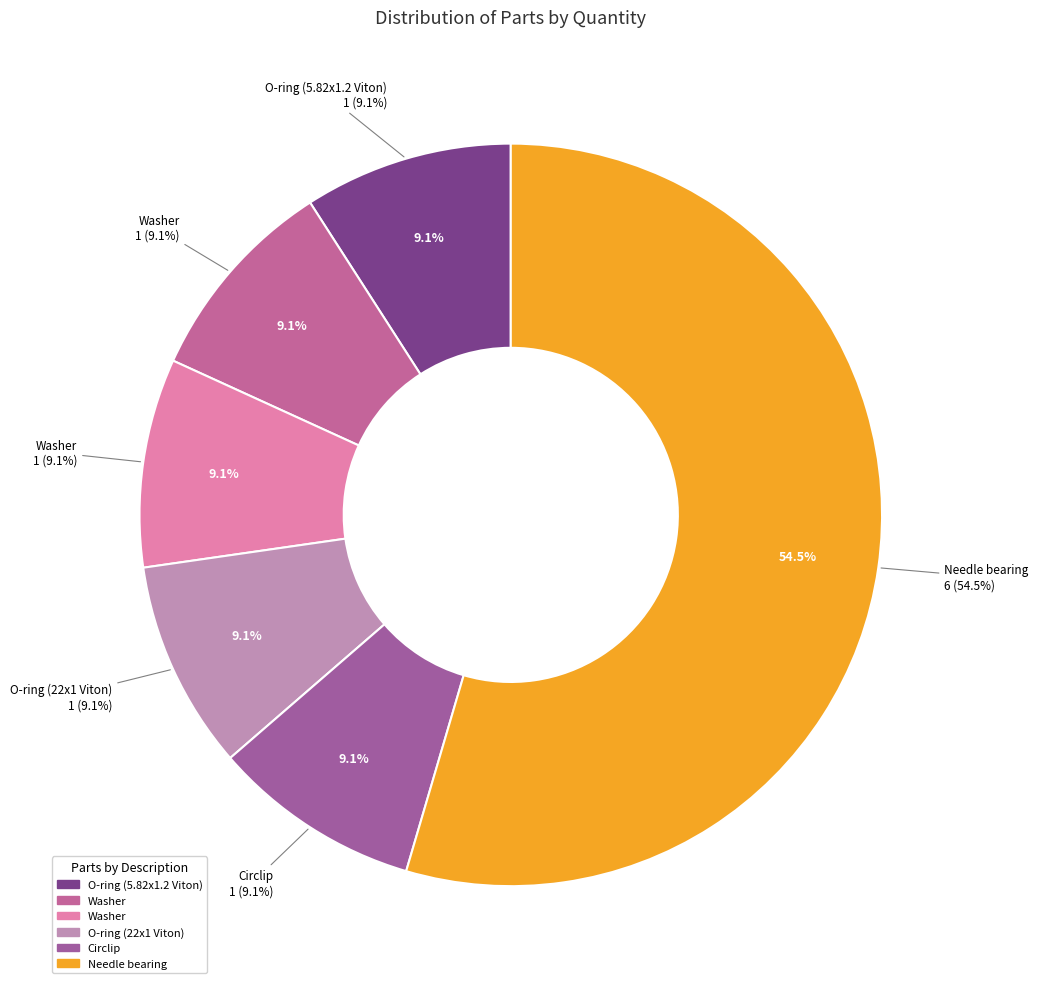

To the nearest percent, what is the average slice percentage?

17%